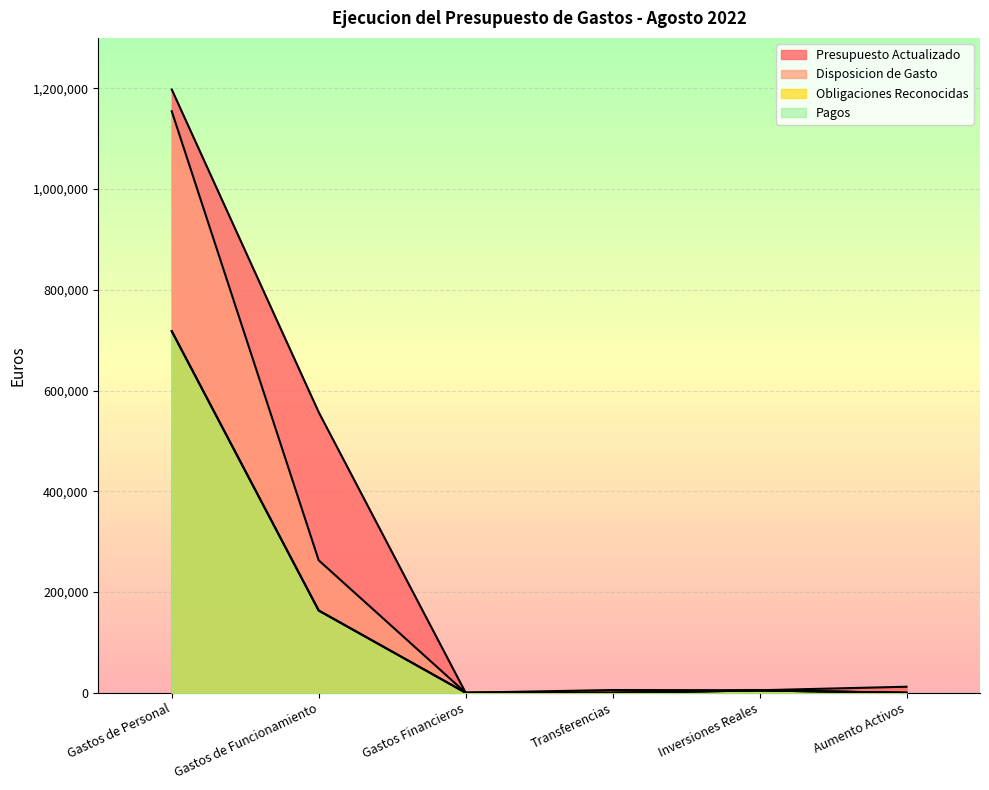

At which category is the sum across all series the highest?

Gastos de Personal